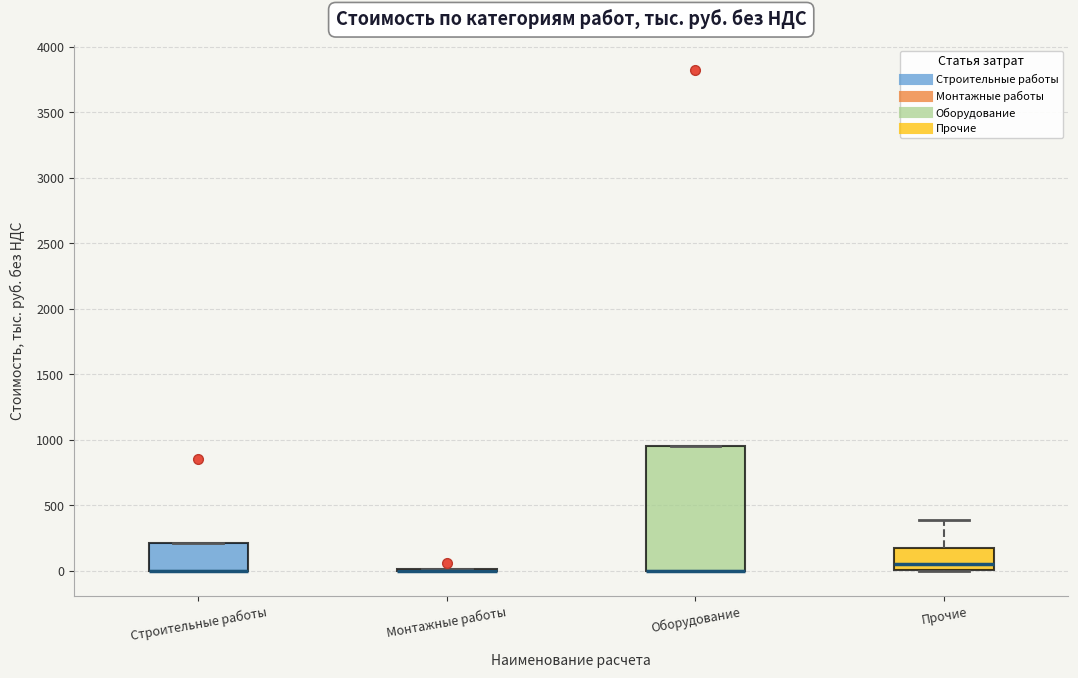

Where is the lower edge of the box for Строительные работы on the y-axis? The values are not printed on the chart, so give them approximately, as read against the axis.

0